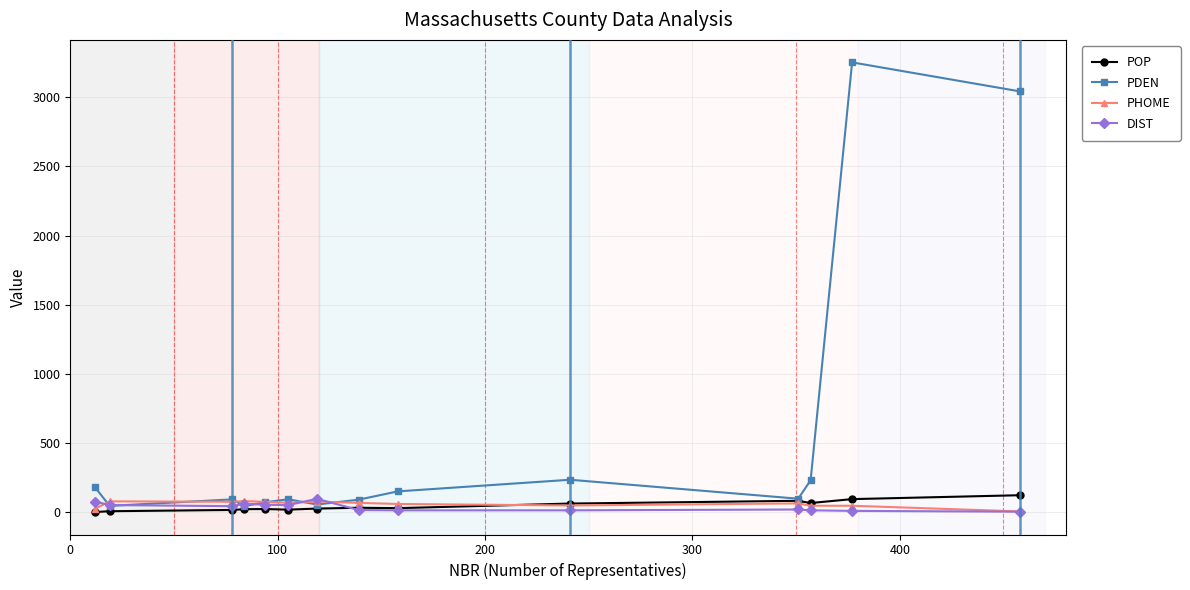

Which series has the largest range (max minus min)?

PDEN